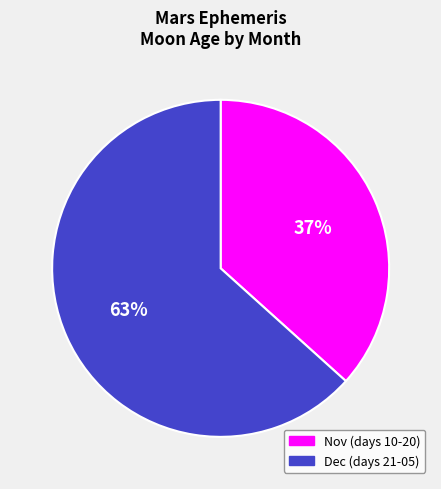

What is the smallest slice in the pie chart?

Nov (days 10-20)